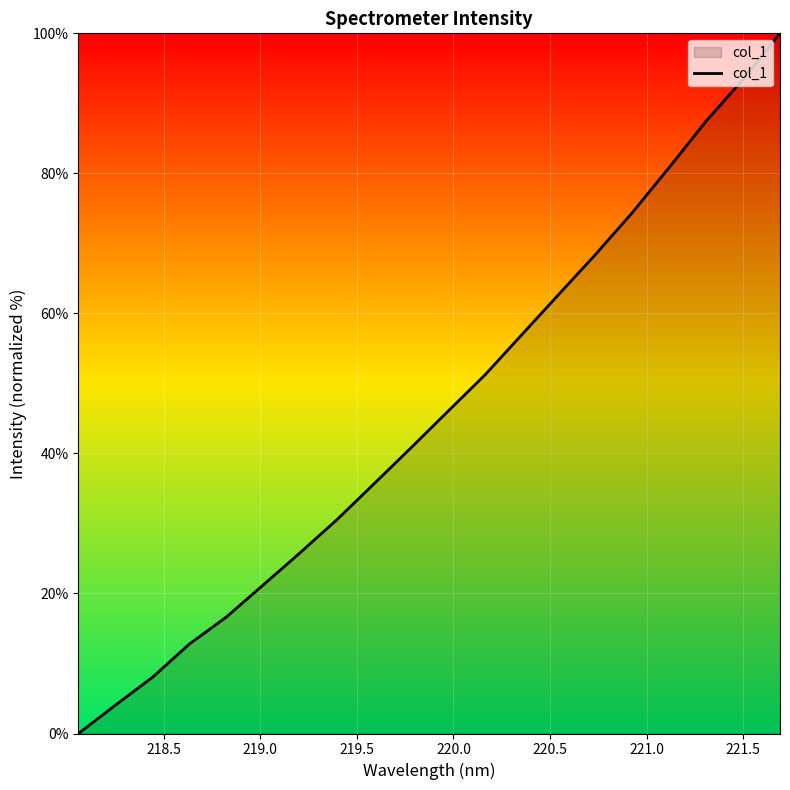

What is the greatest value displayed?

100.0